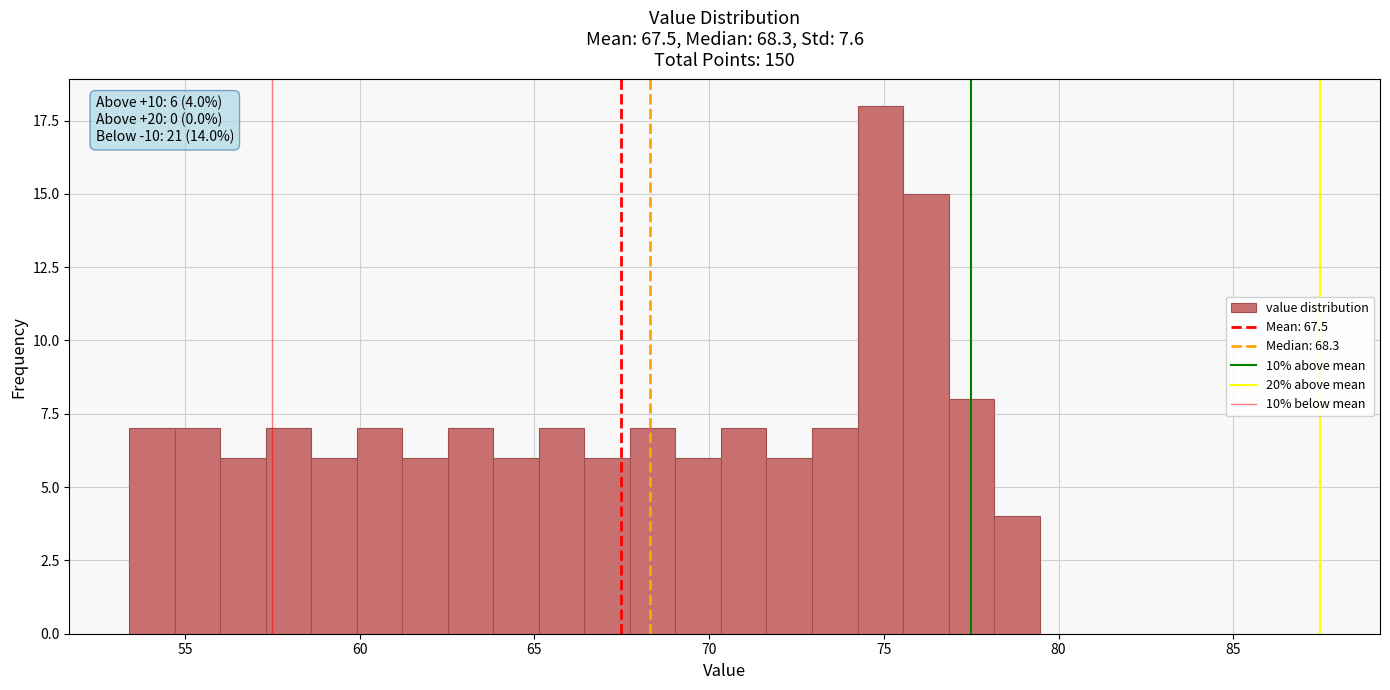

Around what value on the x-axis is the tallest bar? Give the approximate position of its centre, as read against the axis.

75.0